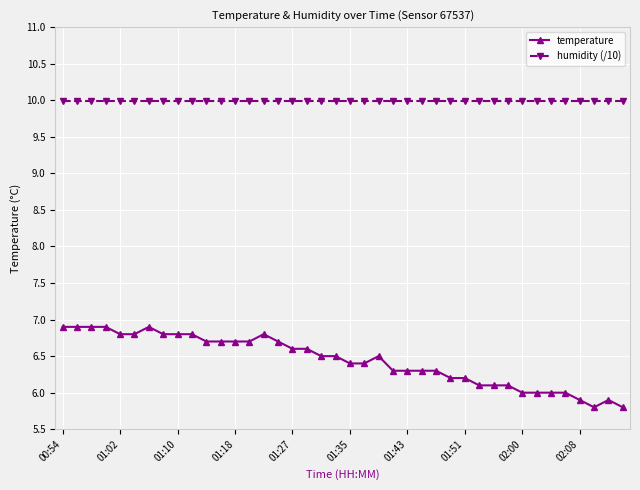

What are all the series names shown in the legend?

temperature, humidity (/10)